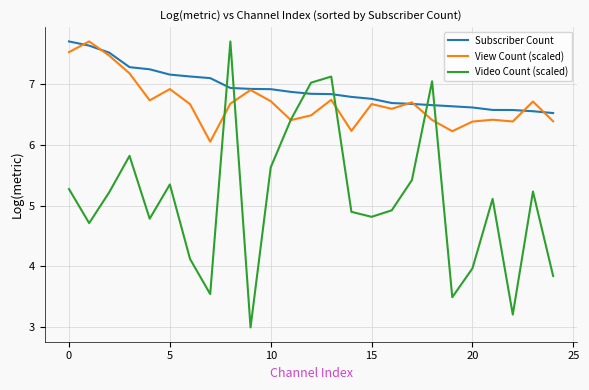

What is the lowest value of the Video Count (scaled) series?

3.0